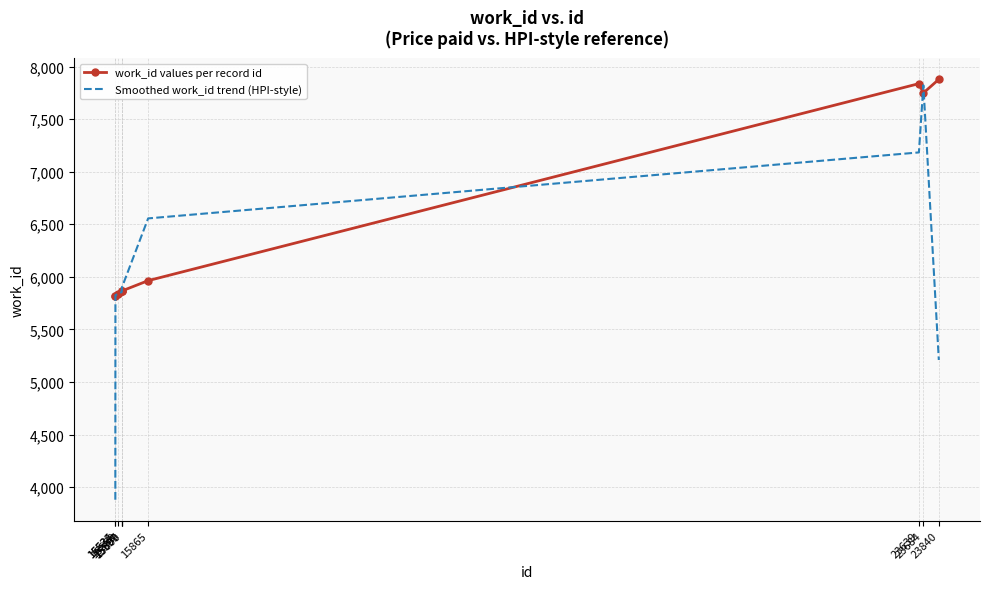

True or false: Smoothed work_id trend (HPI-style) and work_id values per record id intersect in this chart.

True